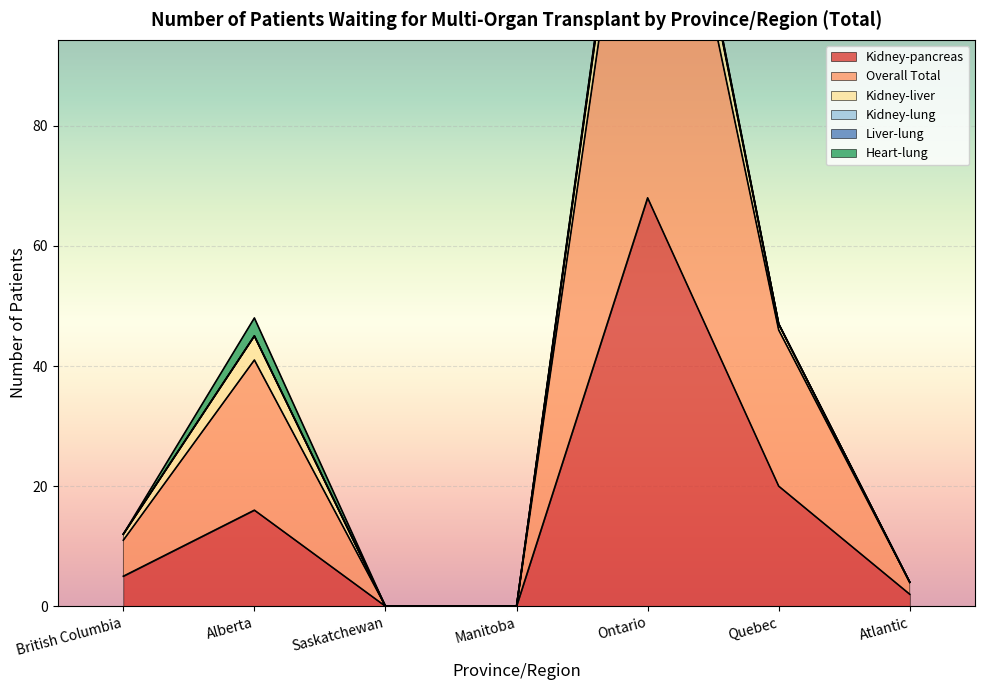

List the series in order of their peak value, lowest first.

Kidney-lung, Liver-lung, Heart-lung, Kidney-liver, Kidney-pancreas, Overall Total